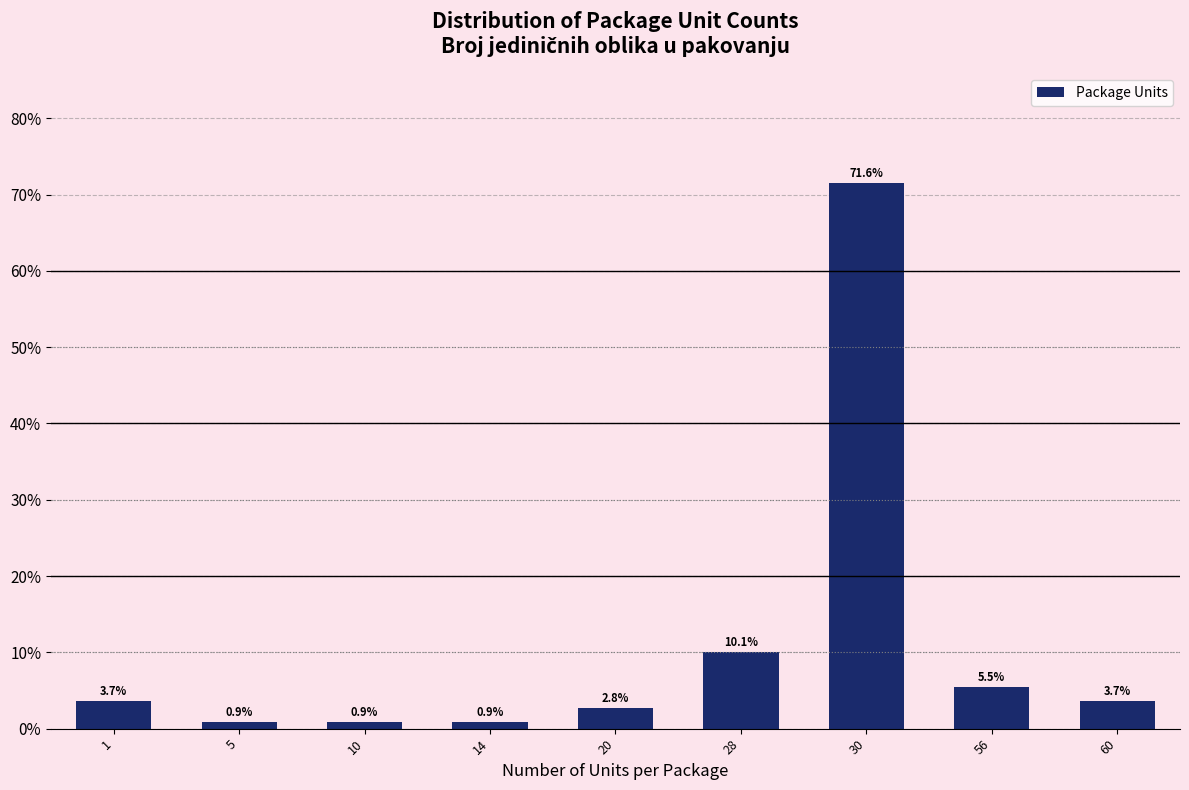

Reading right to left, what are all the values shown in this chart?

3.7	5.5	71.6	10.1	2.8	0.9	0.9	0.9	3.7